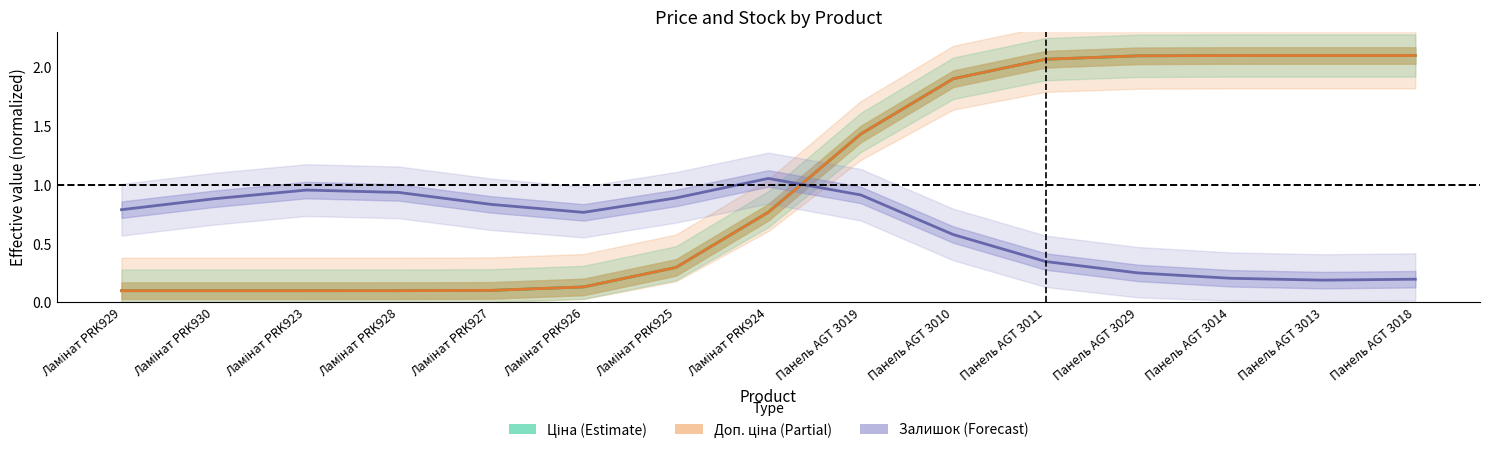

Which series ends up on top after the final intersection of Ціна and Залишок?

Ціна